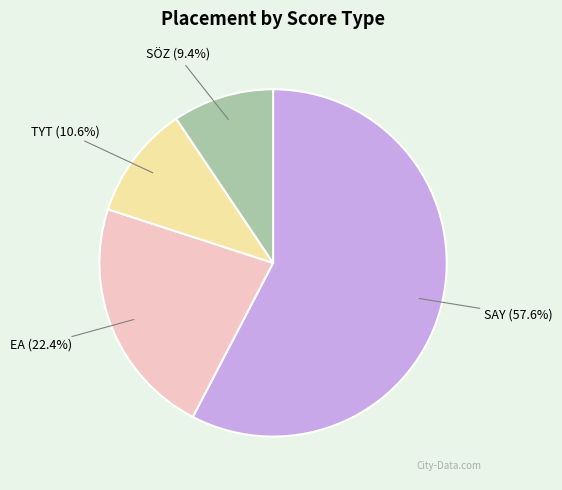

To the nearest percent, what is the difference between the largest and smallest slice percentages?

48%